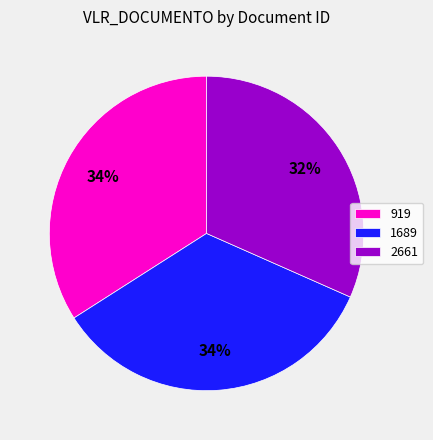

True or false: 1689 accounts for 34% of the total.

True